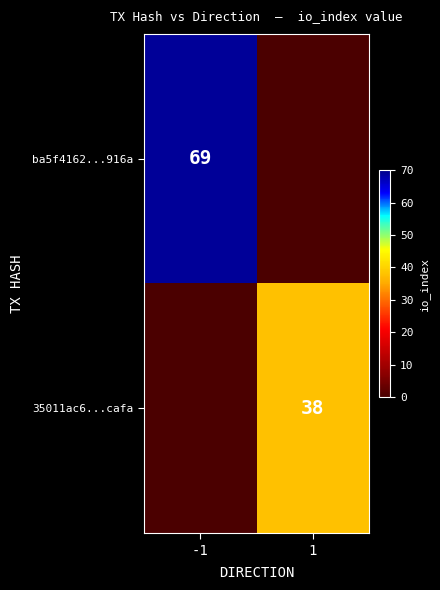

Is it true that 35011ac6...cafa equals 38 at 1?

True